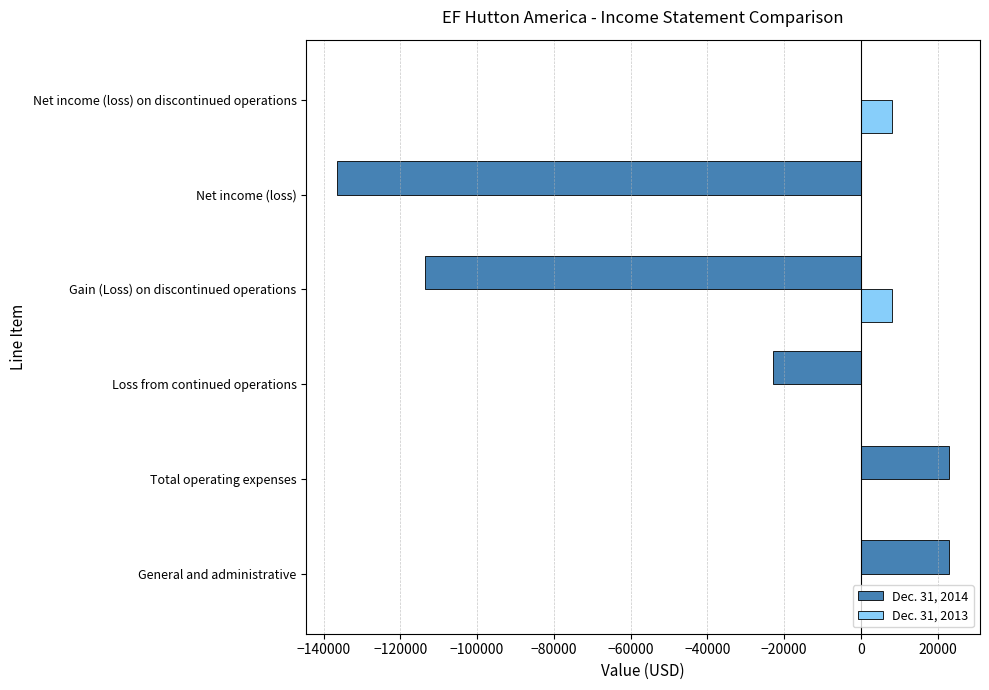

What is the greatest value displayed?

23021